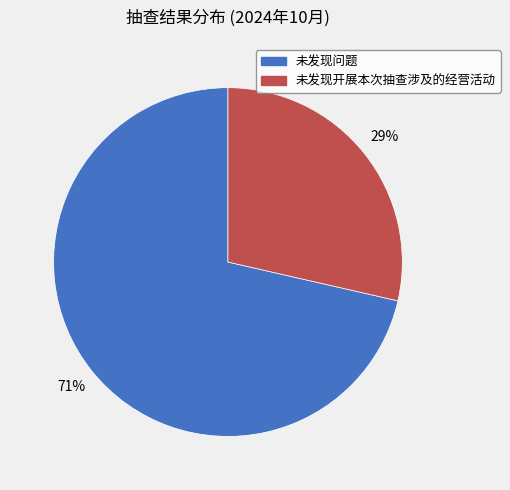

Which category has the smallest portion of the pie?

未发现开展本次抽查涉及的经营活动